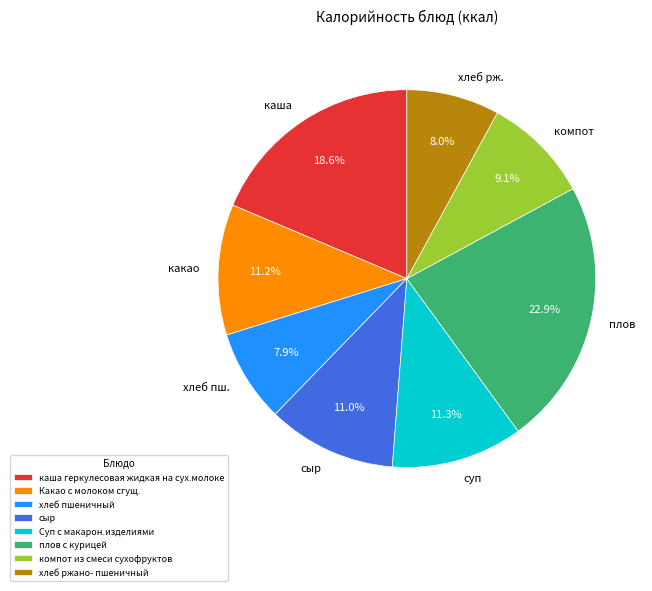

Does хлеб ржано- пшеничный account for over 50% of the chart?

No